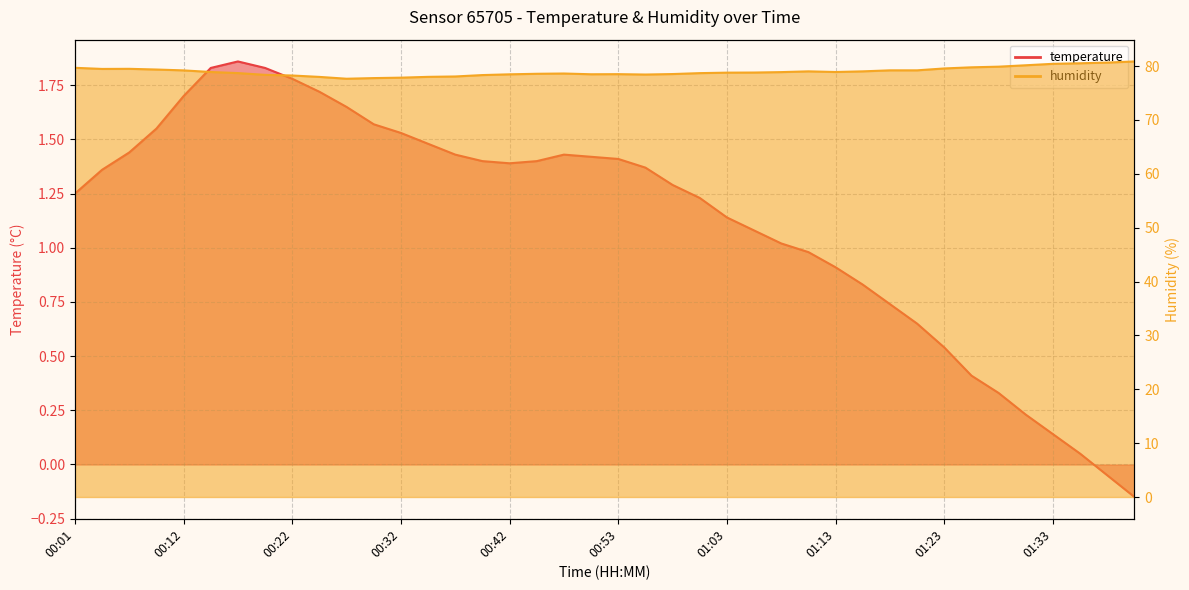

How many lines are shown in the chart?

2